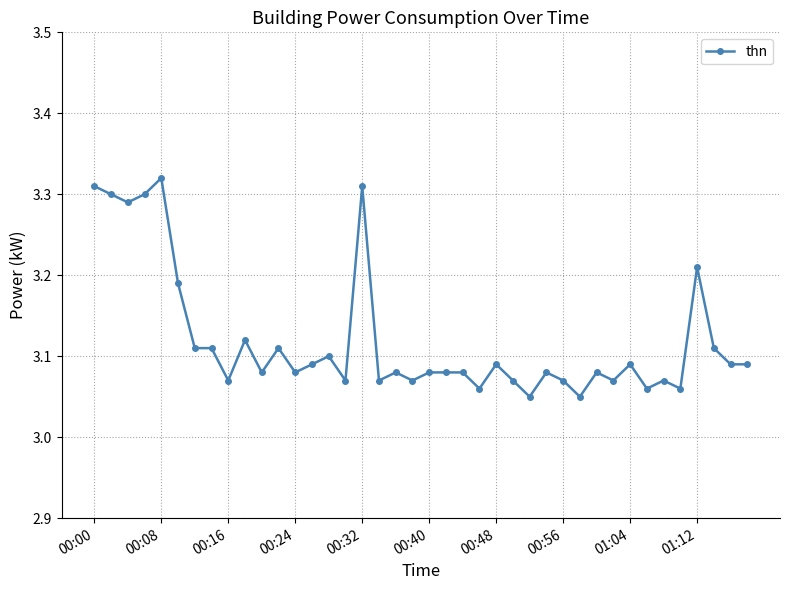

True or false: the data has more than 0 interior local peaks.

True